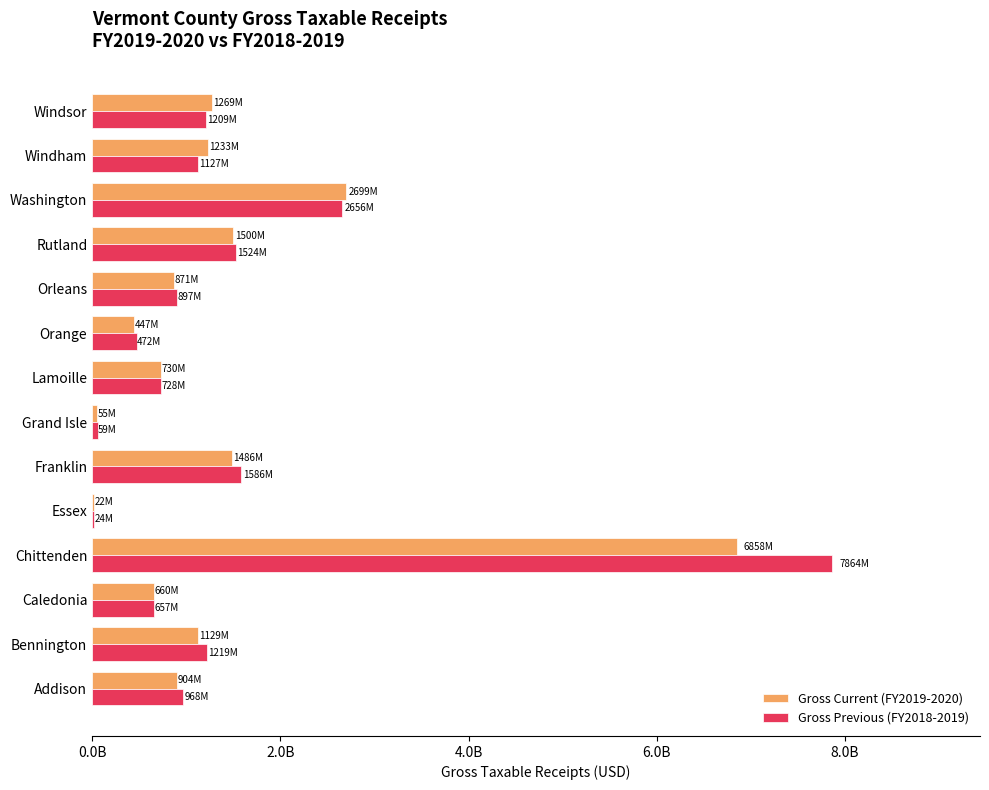

What are all the series names shown in the legend?

Gross Current (FY2019-2020), Gross Previous (FY2018-2019)